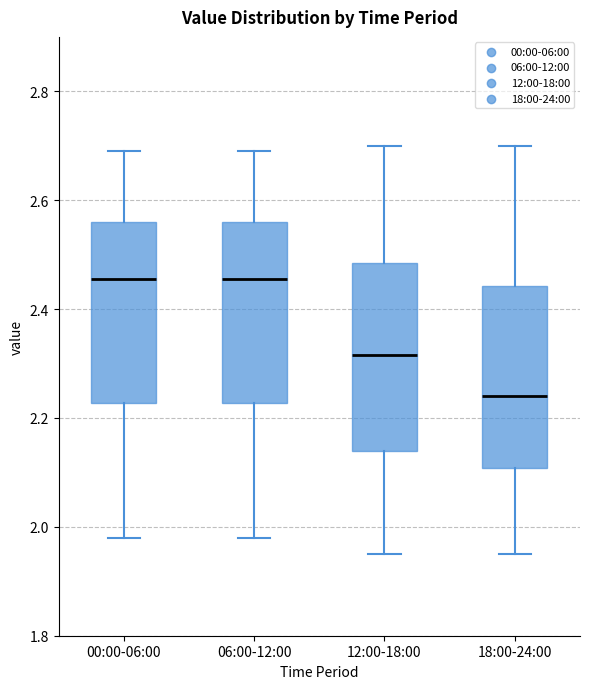

Reading left to right, read every box against the y-axis: the position of its median line, the range the box covers, and the ends of its whiskers. The values are not printed on the chart, so give them approximately, as read against the axis.

00:00-06:00: median 2.46, box 2.22 to 2.56, whiskers 1.98 to 2.70
06:00-12:00: median 2.46, box 2.22 to 2.56, whiskers 1.98 to 2.70
12:00-18:00: median 2.32, box 2.14 to 2.48, whiskers 1.96 to 2.70
18:00-24:00: median 2.24, box 2.10 to 2.44, whiskers 1.96 to 2.70